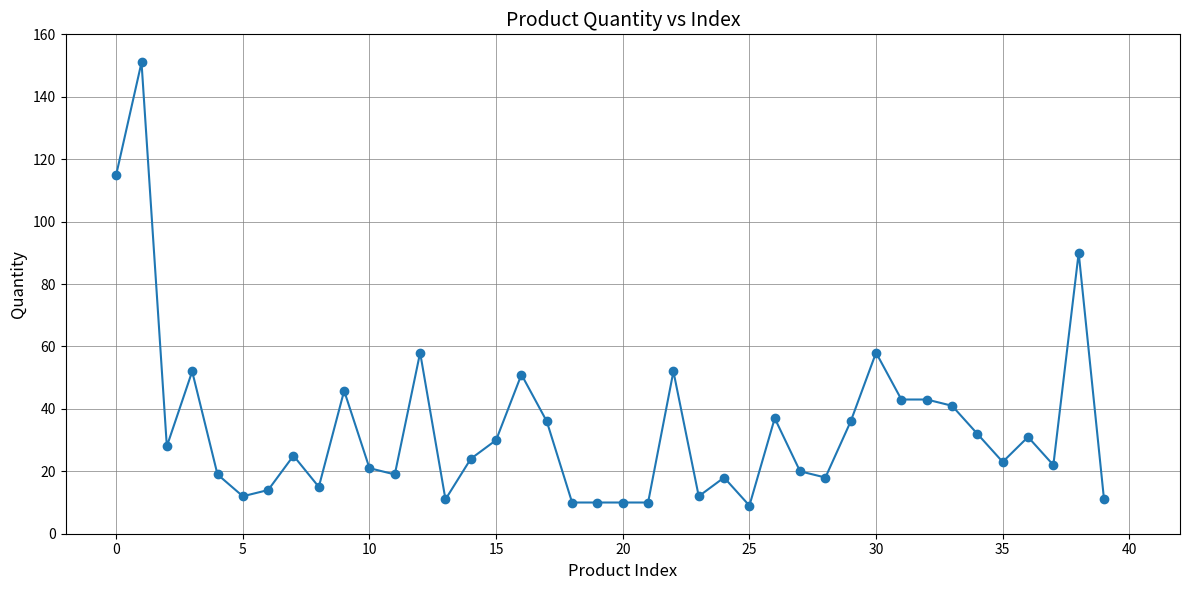

True or false: there are more than 1 points higher than both neighbors.

True